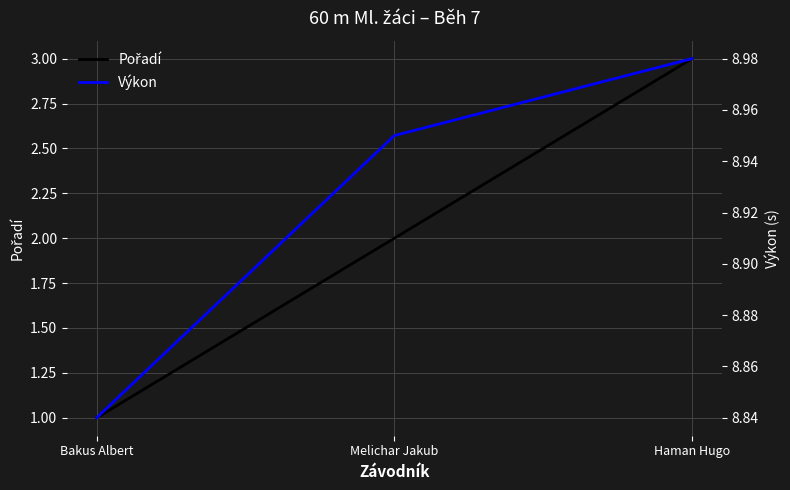

Which label corresponds to the largest value in the chart?

Haman Hugo